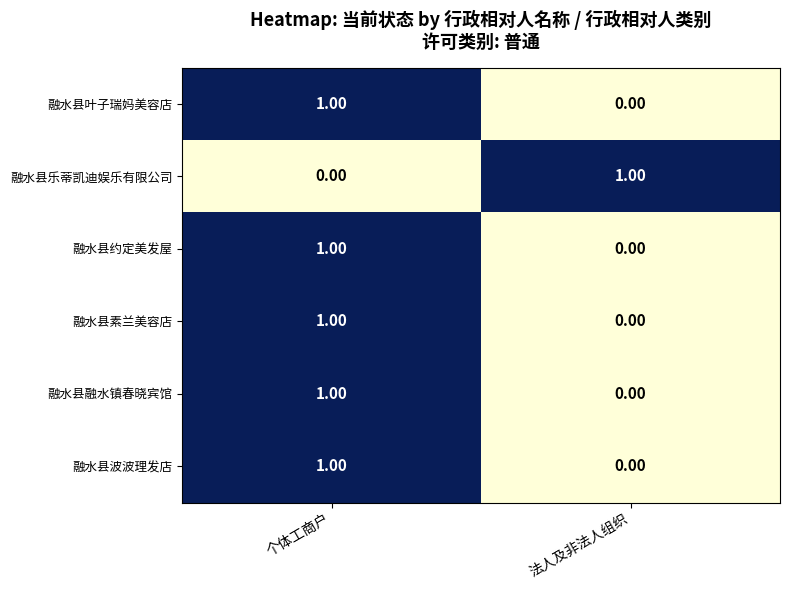

What is the total value across all series at 个体工商户?

5